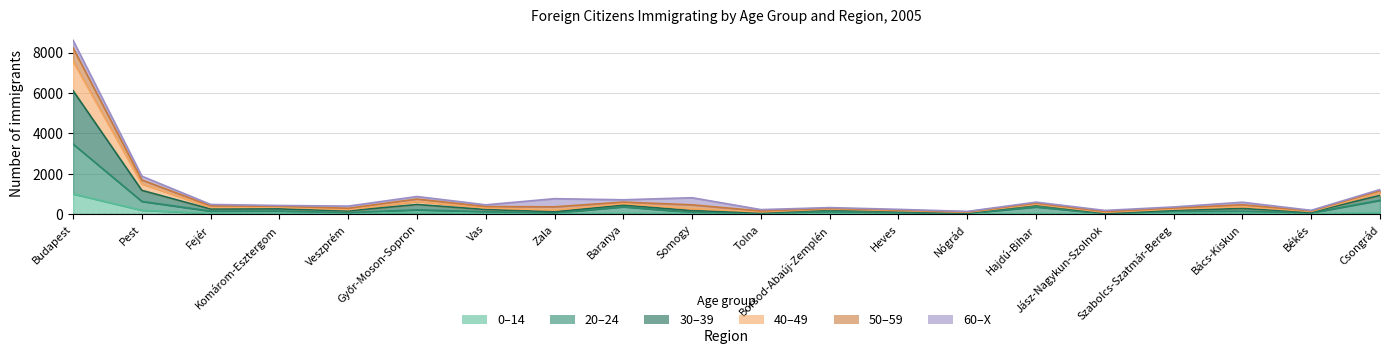

True or false: 0–14 has a value of 892 at Baranya.

False